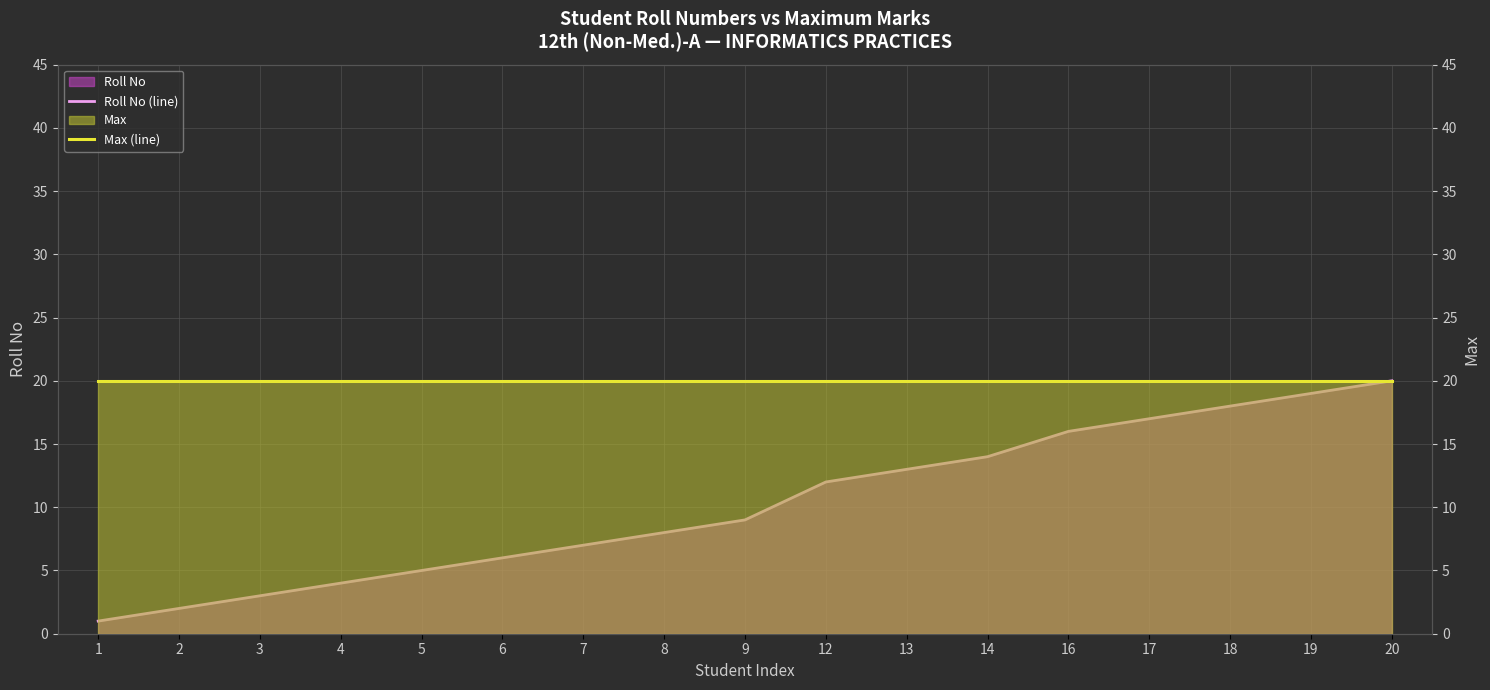

True or false: Max (line) has a value of 20 at 17.

True